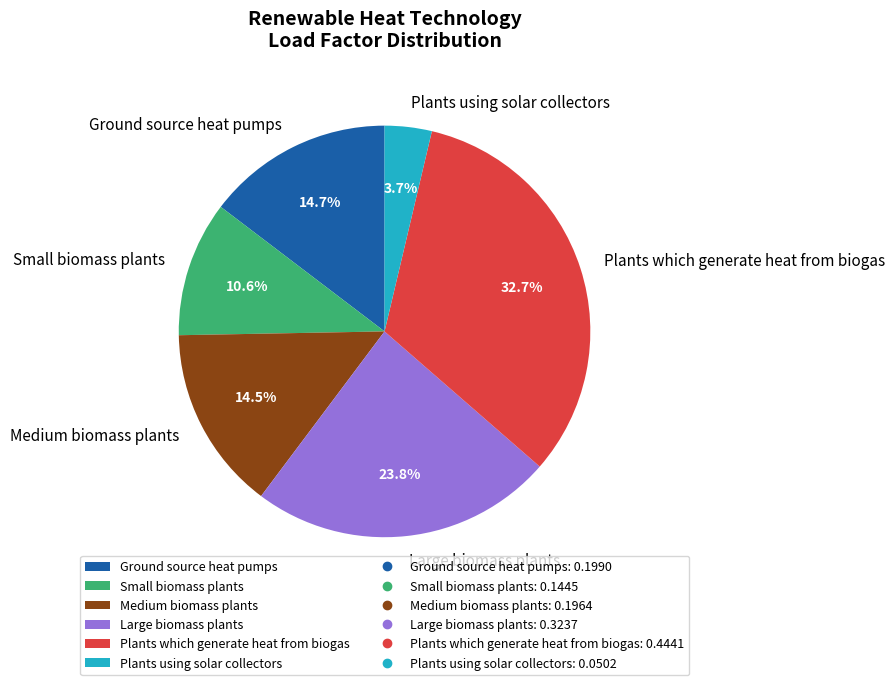

How many slices are in this pie chart?

6